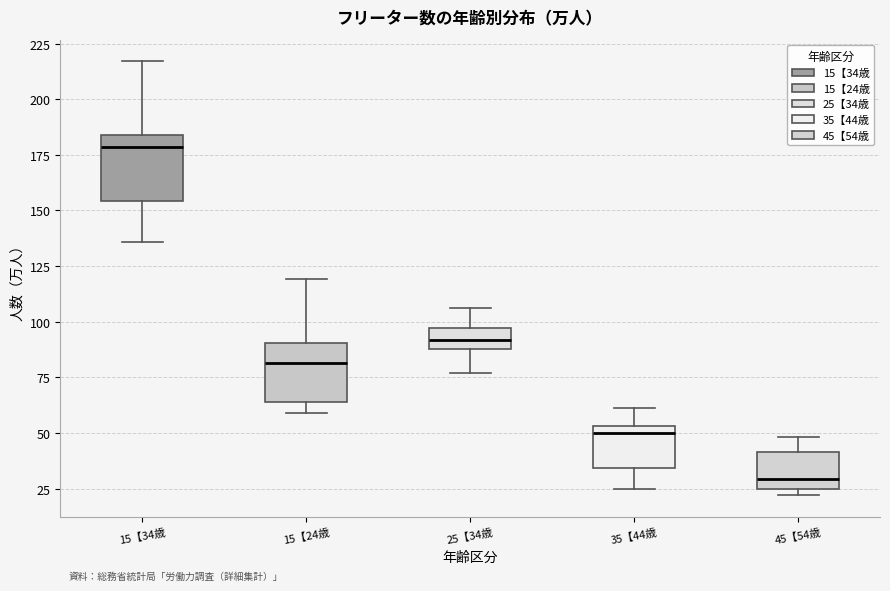

Which box's median line is the lowest?

45【54歳